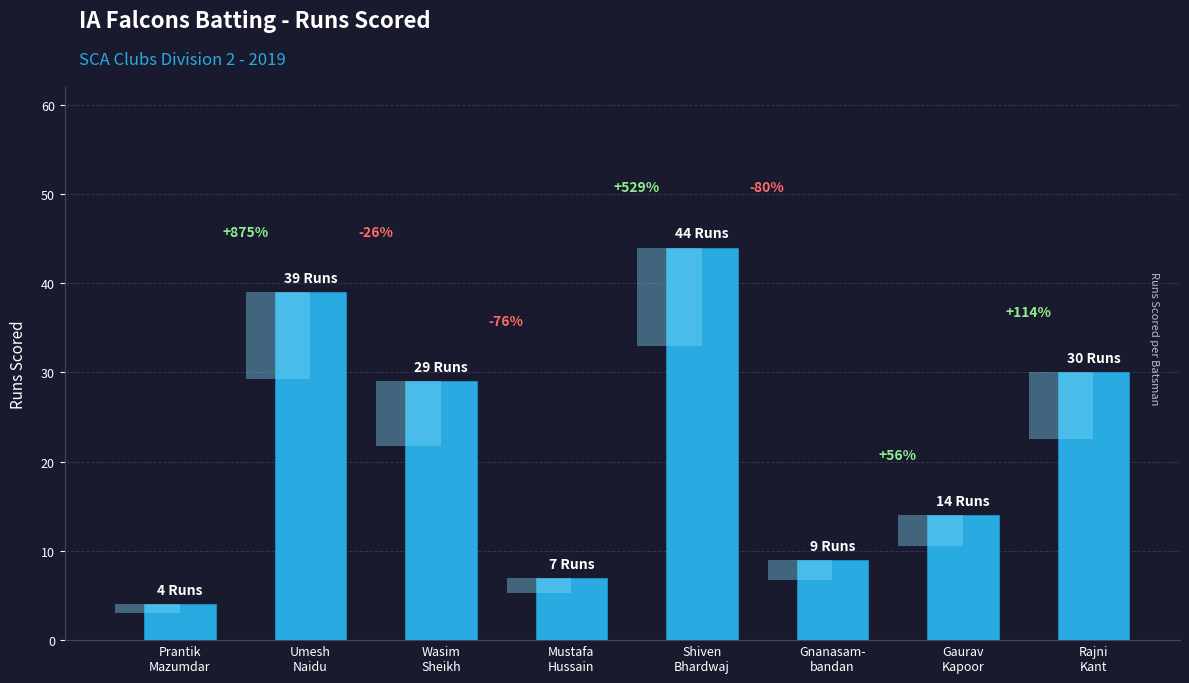

What is the ratio of the value at Umesh
Naidu to the value at Shiven
Bhardwaj?

0.9